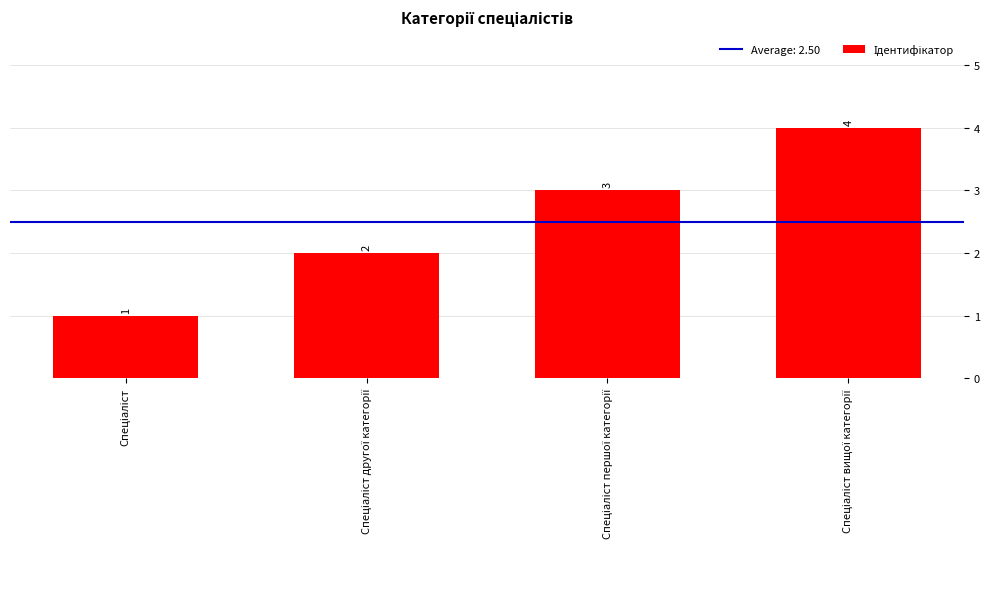

What is the sum of all values?

10